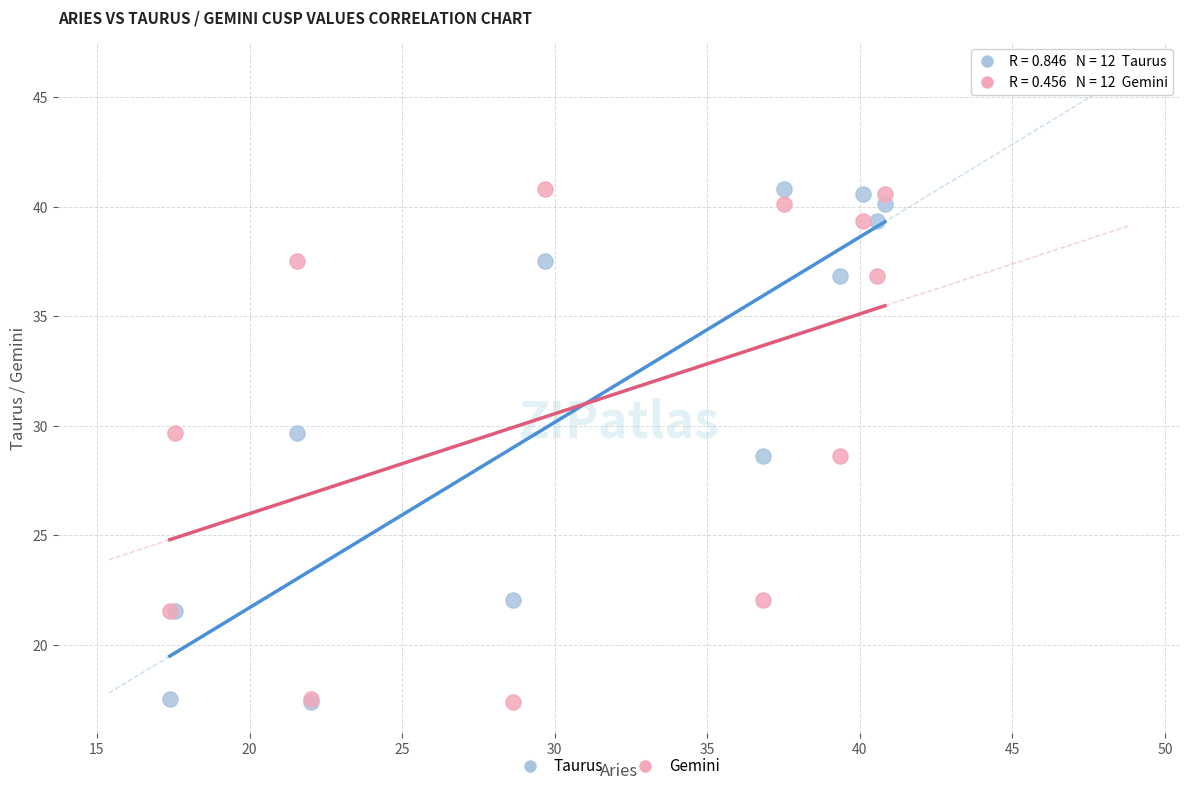

What are all the series names shown in the legend?

Taurus, Gemini